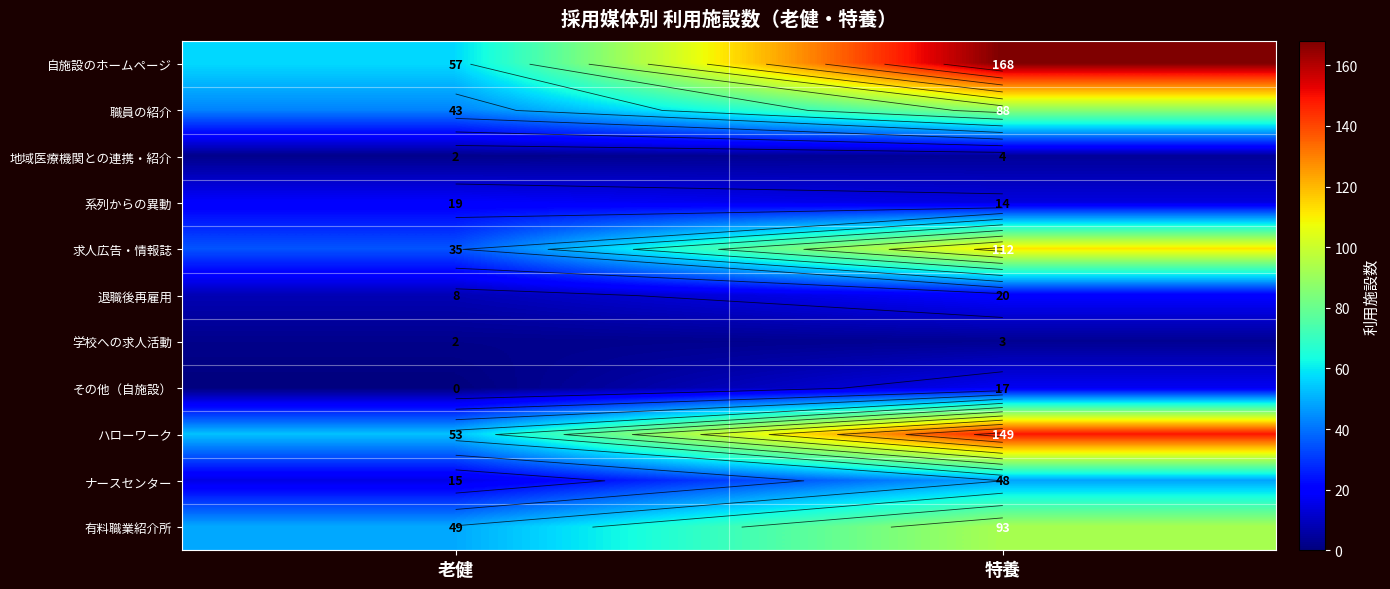

At 老健, list the series in order from largest to smallest.

自施設のホームページ, ハローワーク, 有料職業紹介所, 職員の紹介, 求人広告・情報誌, 系列からの異動, ナースセンター, 退職後再雇用, 地域医療機関との連携・紹介, 学校への求人活動, その他（自施設）